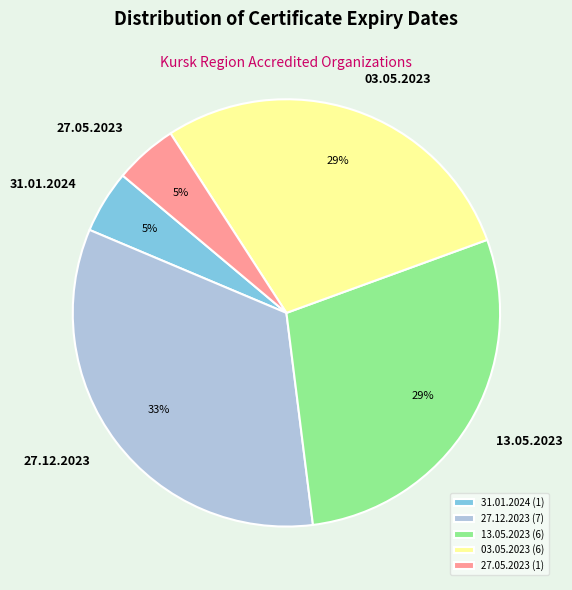

To the nearest percent, what is the average slice percentage?

20%